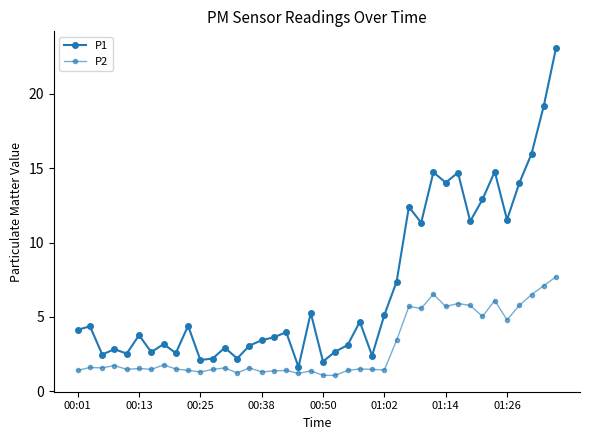

Is this an area chart (filled region under the line)?

No